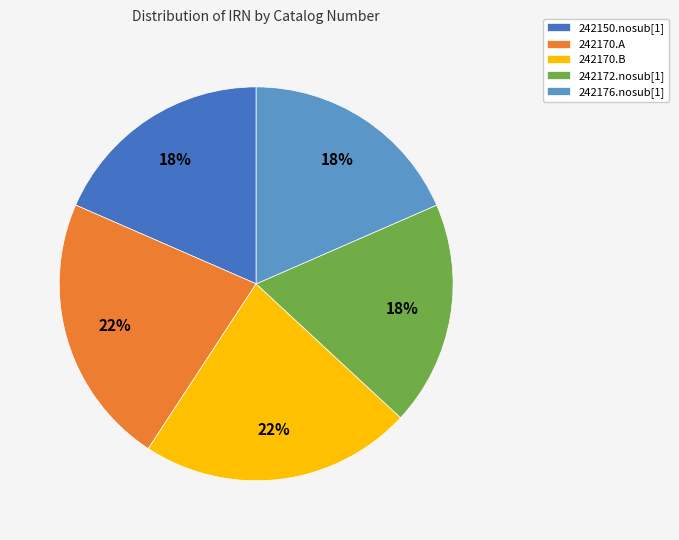

What percentage is the 242170.A slice, to the nearest percent?

22%